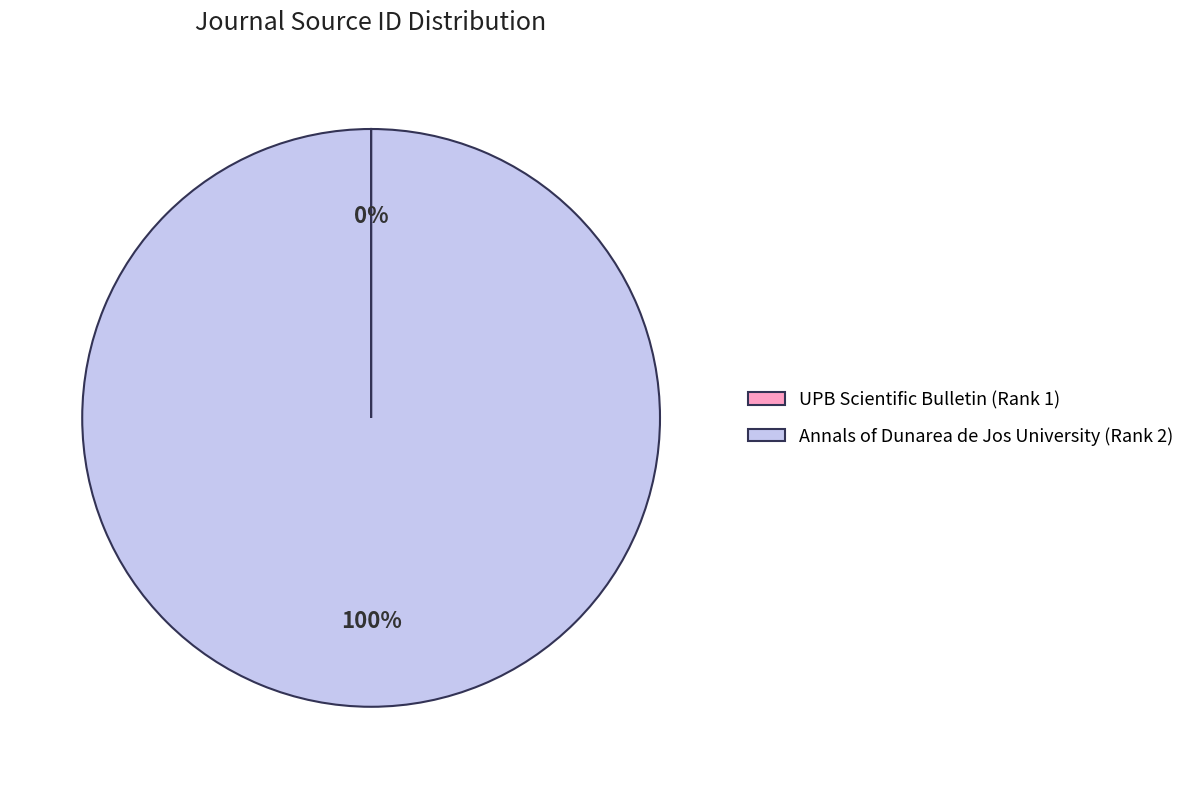

To the nearest percent, what is the difference between the largest and smallest slice percentages?

100%